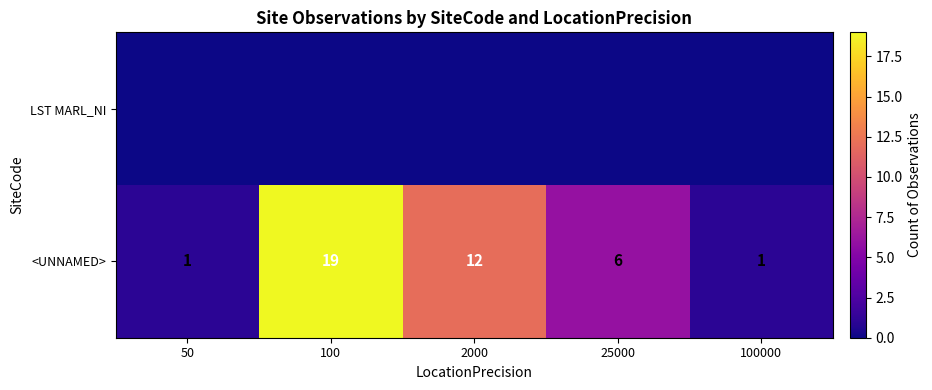

At which category is the sum across all series the highest?

100